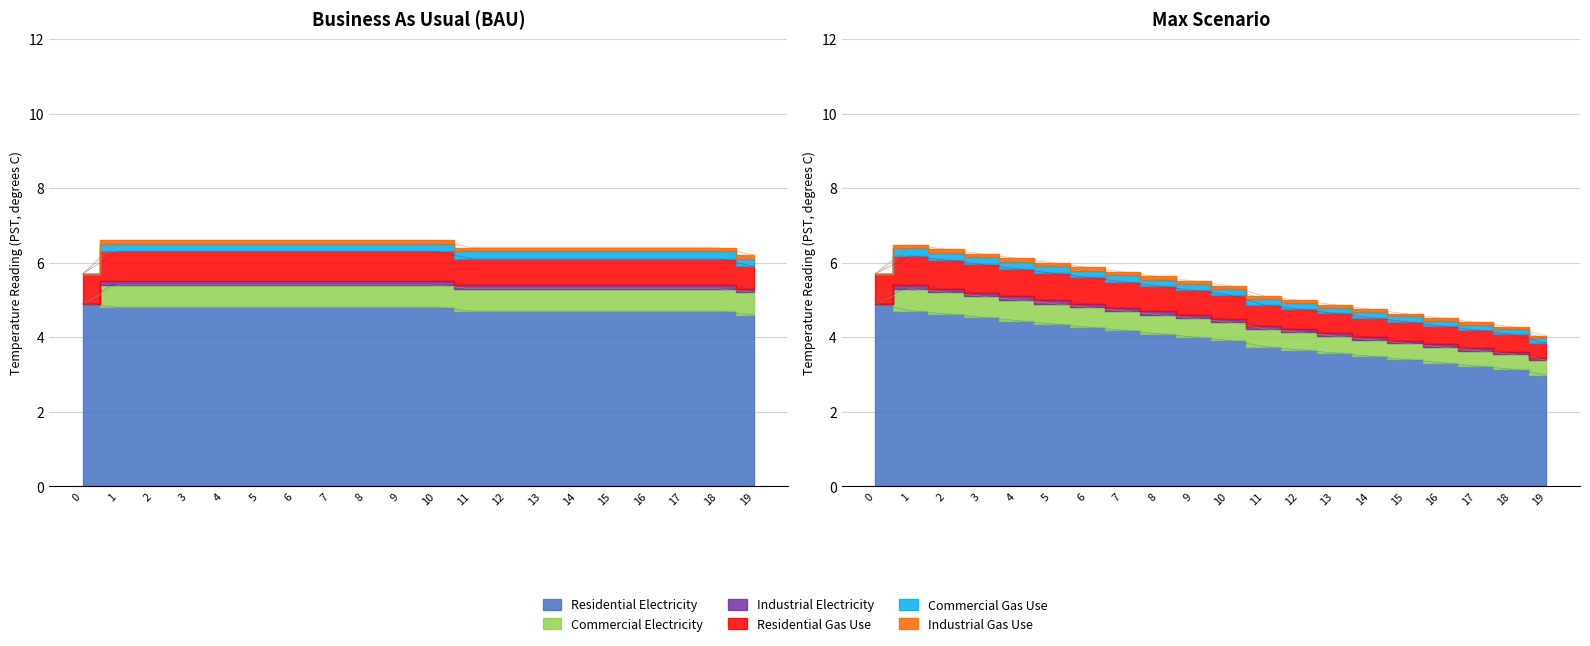

Rank the categories by Residential Electricity value from lowest to highest.

19, 11, 12, 13, 14, 15, 16, 17, 18, 1, 2, 3, 4, 5, 6, 7, 8, 9, 10, 0